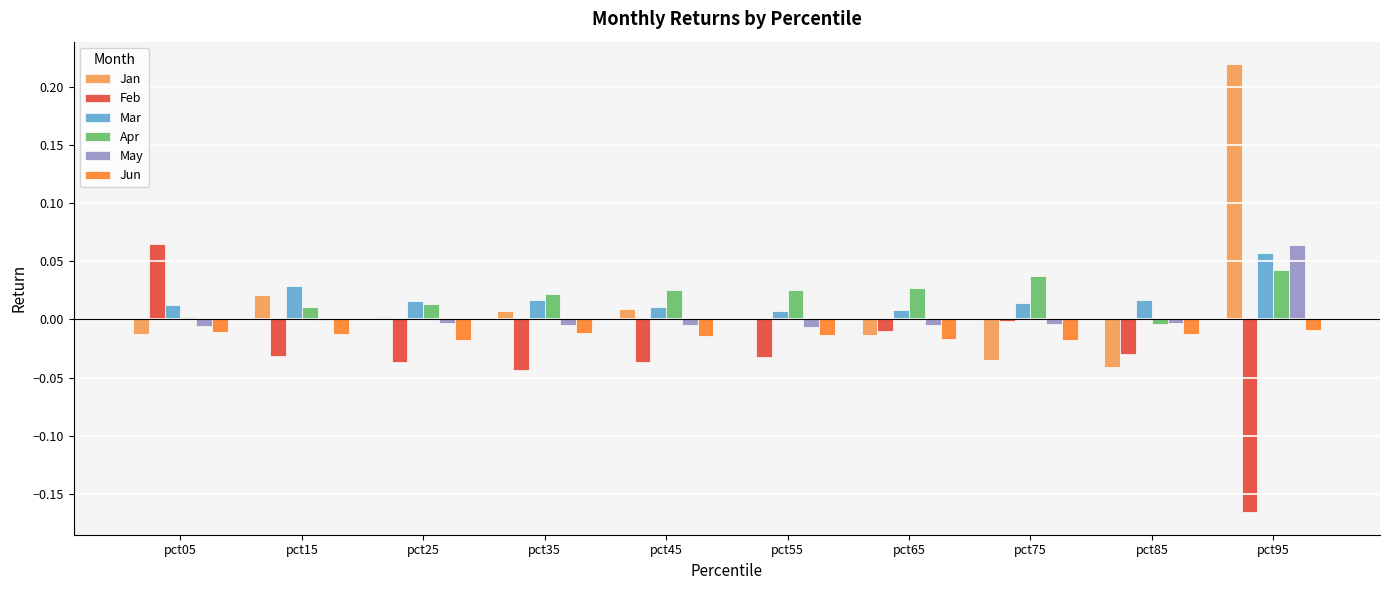

The Jun series shows -0.0 at pct05. True or false?

True